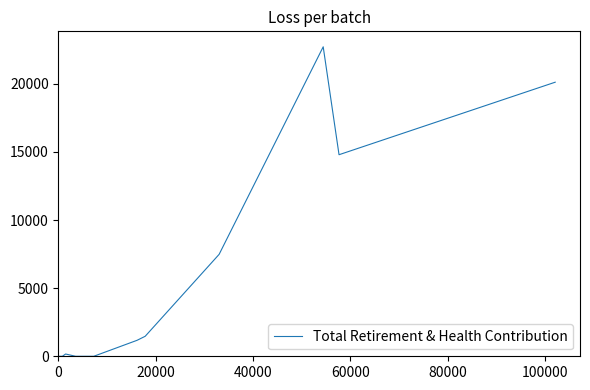

The value at 13 is -10042. True or false?

False